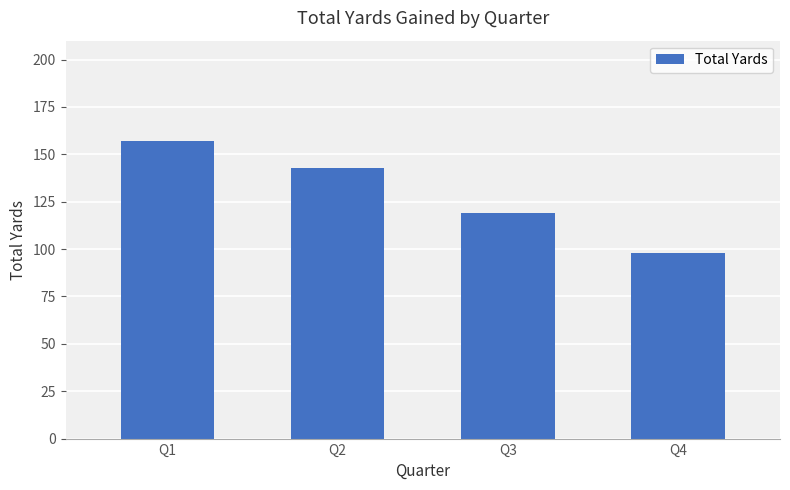

The value at Q4 is 98. True or false?

True